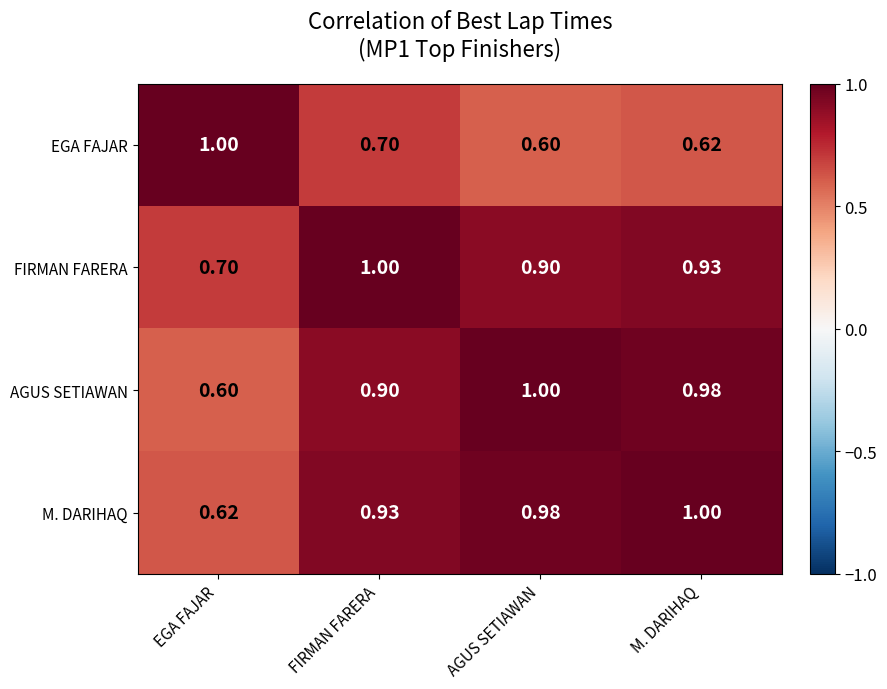

At which label is AGUS SETIAWAN closest to 0?

EGA FAJAR